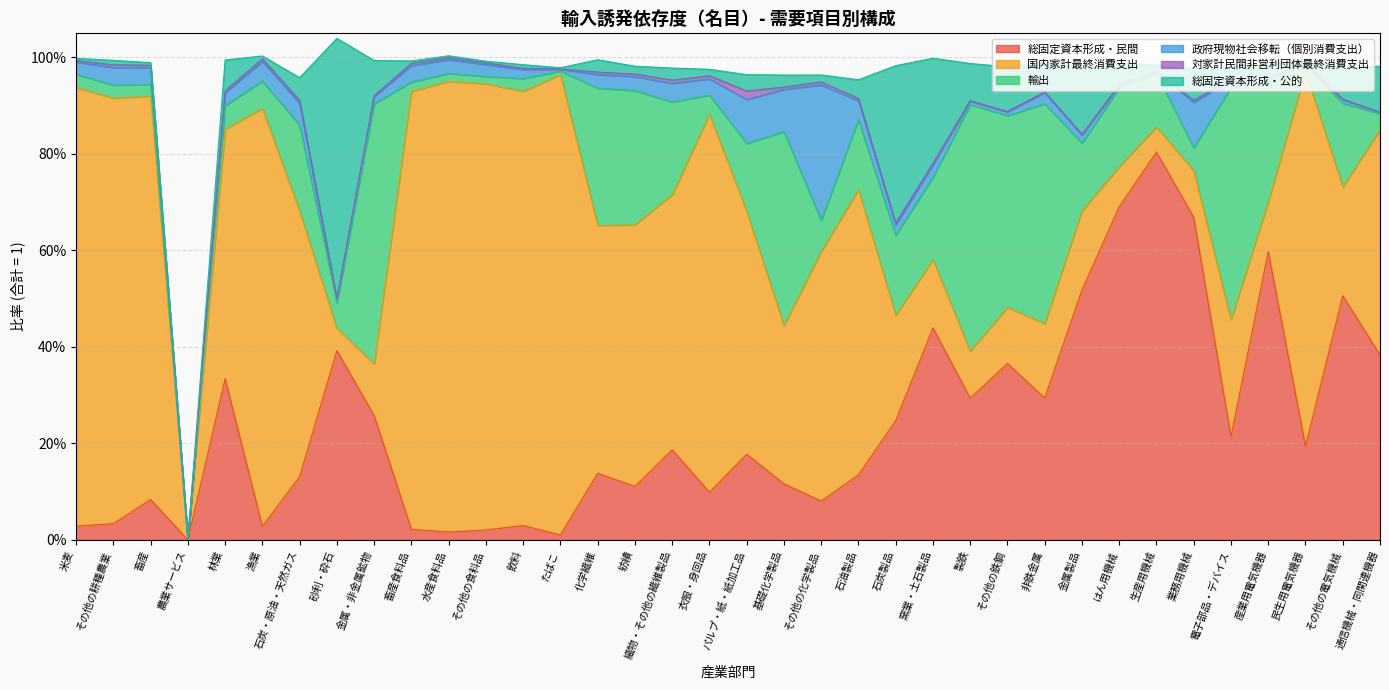

True or false: 国内家計最終消費支出 has a value of 0.9 at 米麦.

True